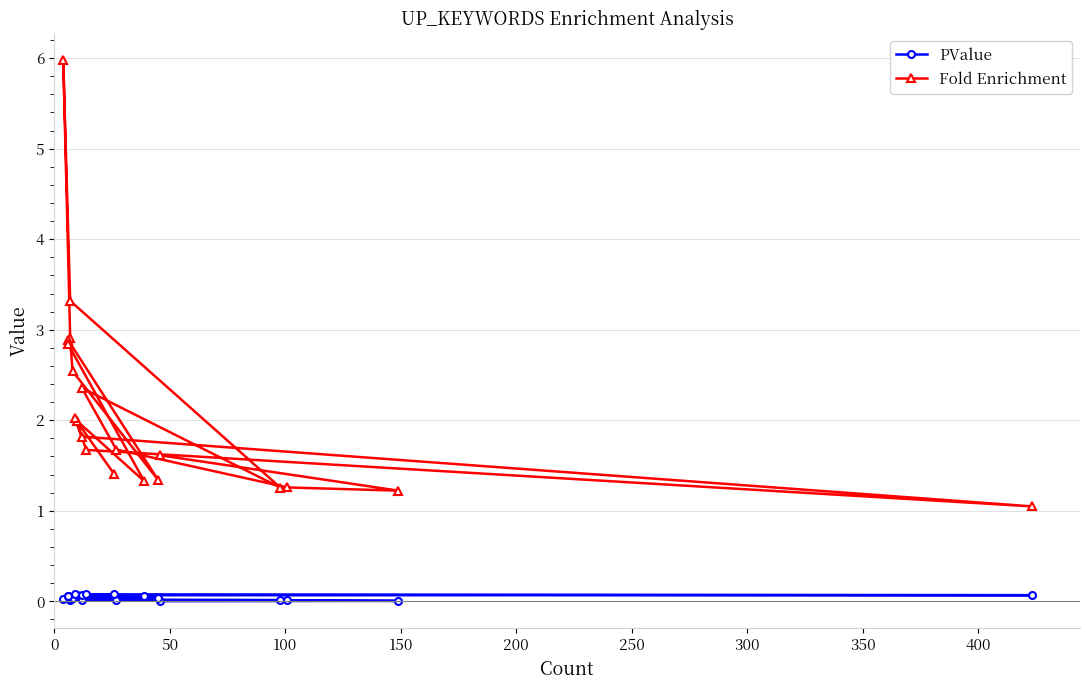

Does the chart display data point markers on the line(s)?

Yes